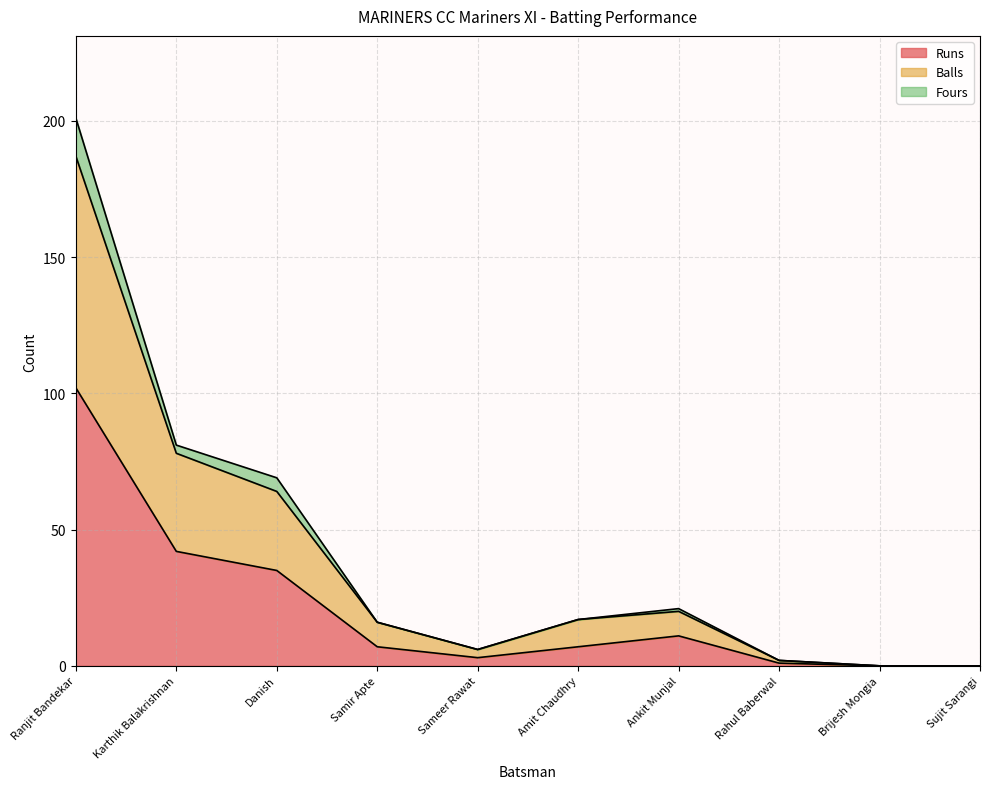

True or false: Runs has more than 2 points higher than both neighbors.

False